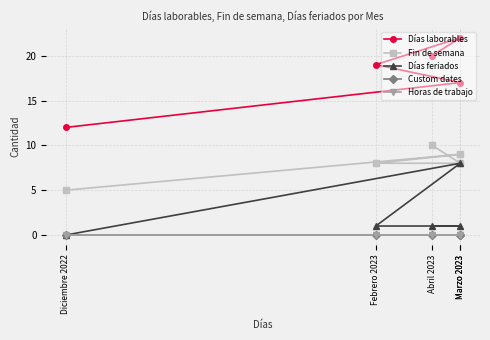

Which series has the largest range (max minus min)?

Días laborables